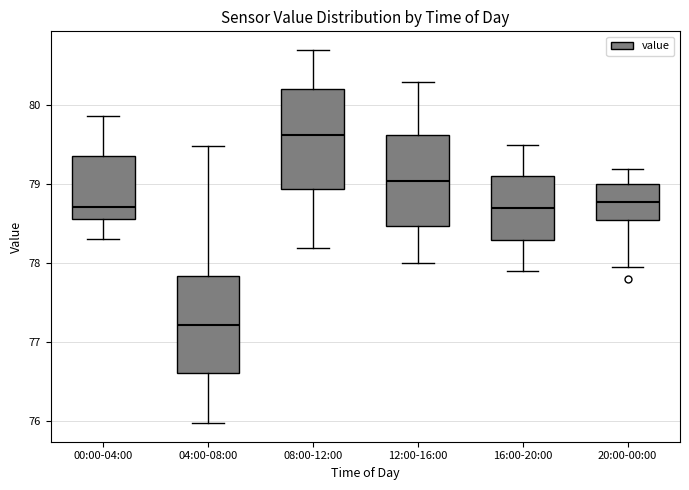

Which box's median line is the highest?

08:00-12:00